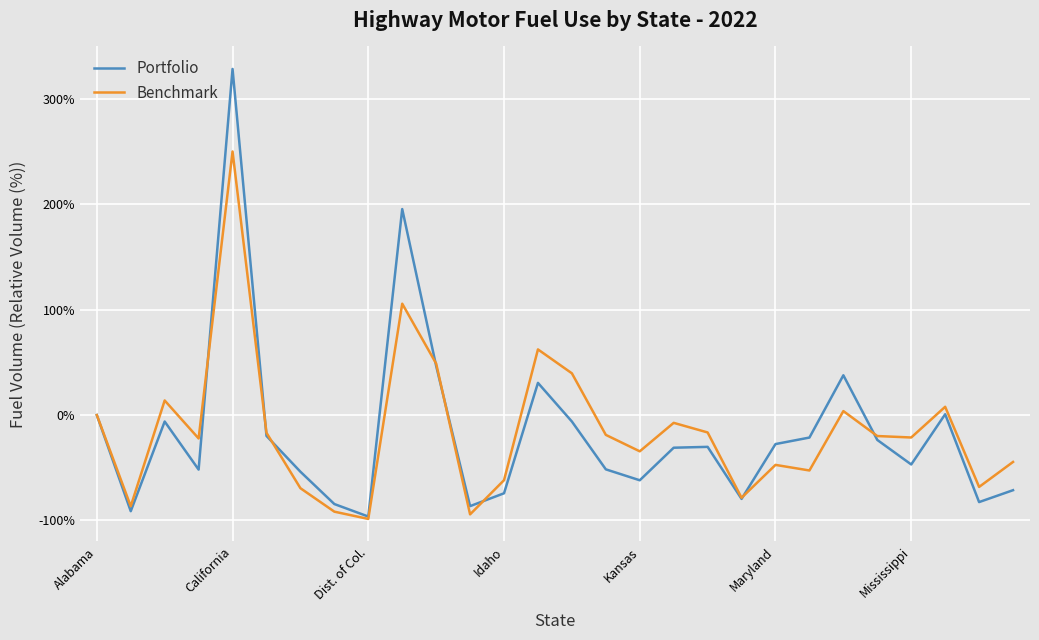

How many distinct data groups are displayed?

2